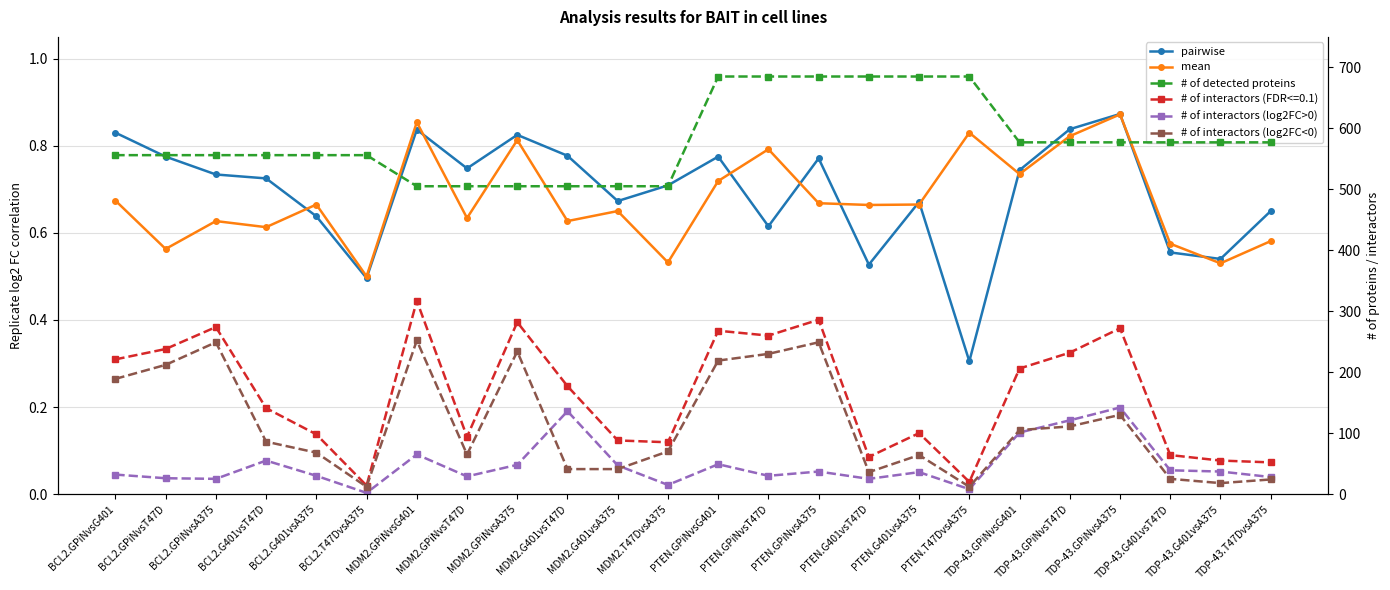

At which category is the sum across all series the highest?

PTEN.GPiNvsA375